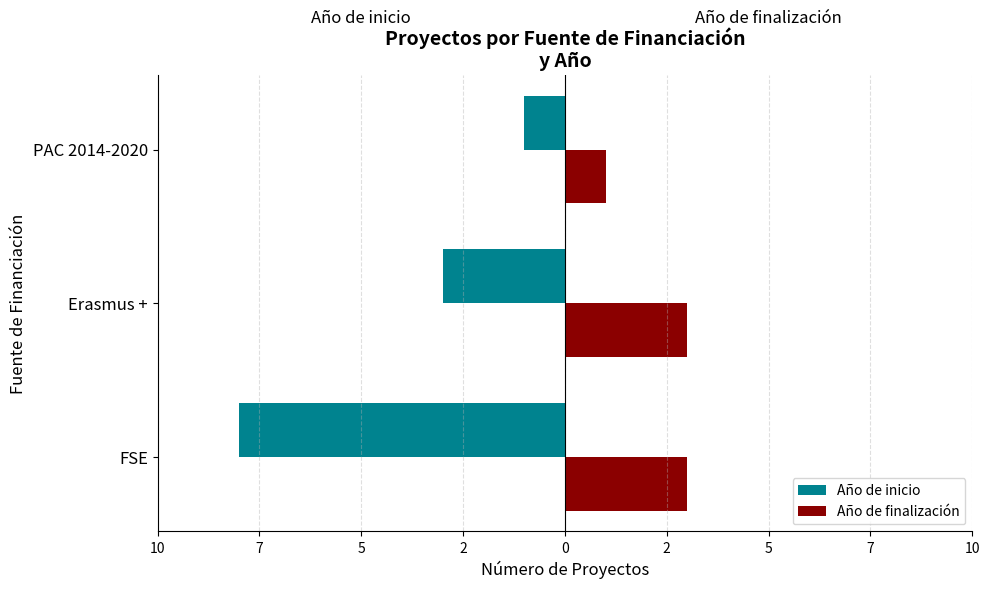

How many Año de finalización values are between 1 and 3?

3